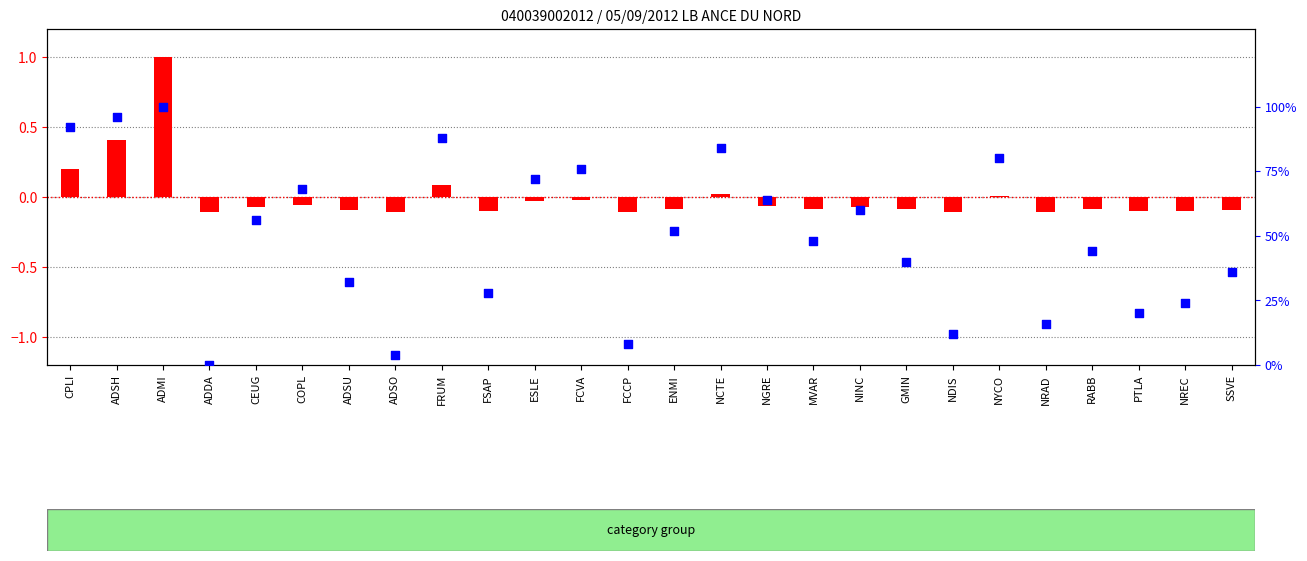

Which series has the largest total across all categories?

percentile rank within the sample